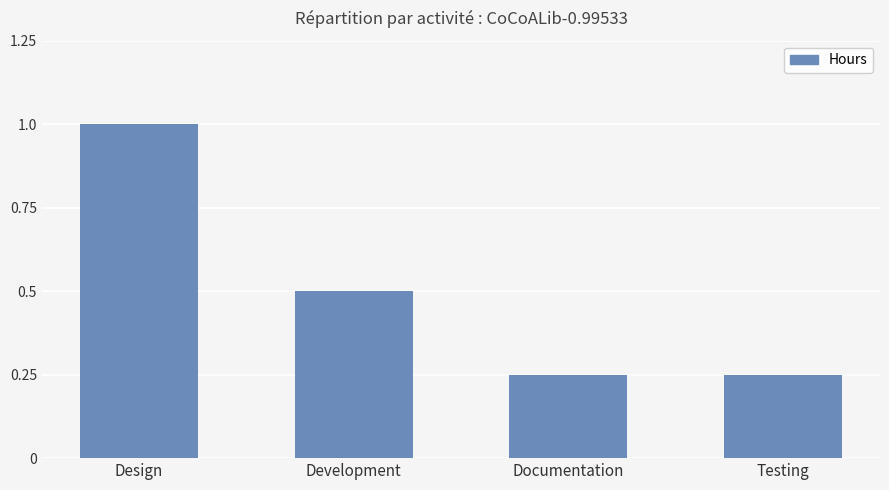

At which category does the chart reach its peak across all series?

Design